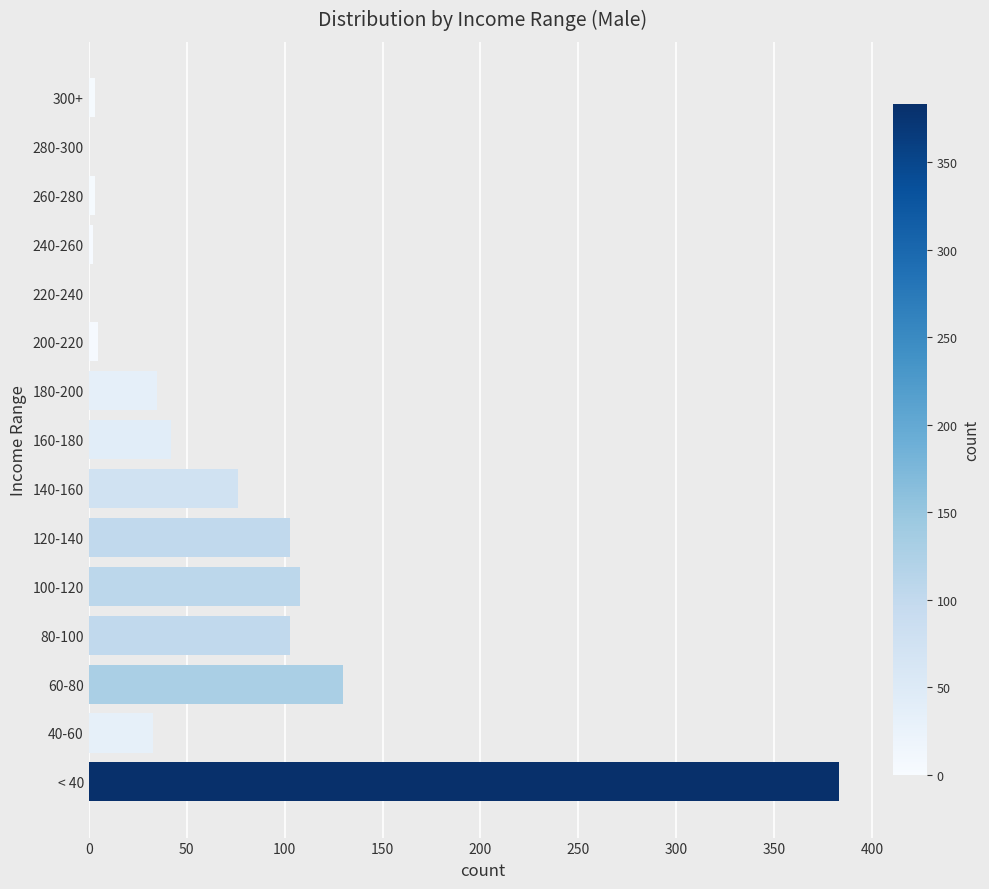

At which label is the value closest to 191?

60-80